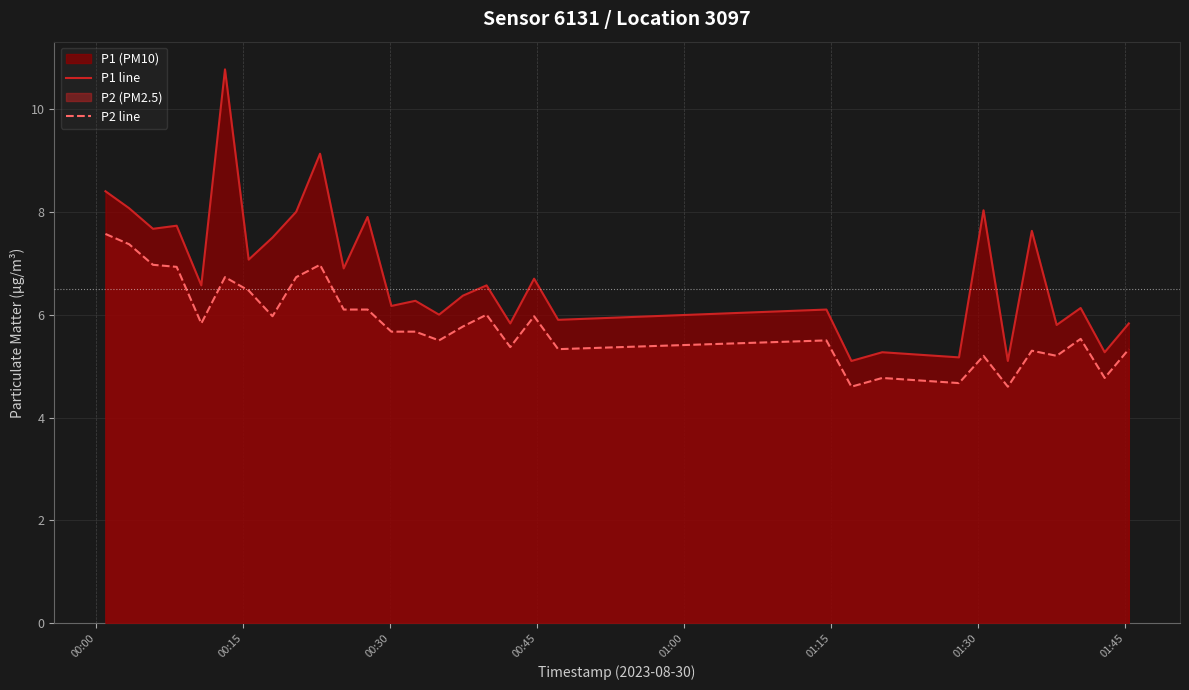

Rank the series by their average value, from highest to lowest.

P1 line, P2 line